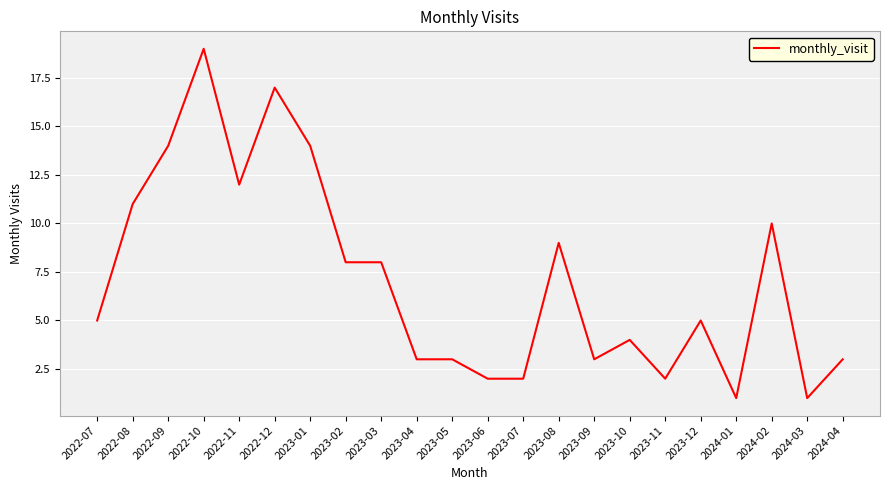

What is the difference between the maximum and minimum values?

18